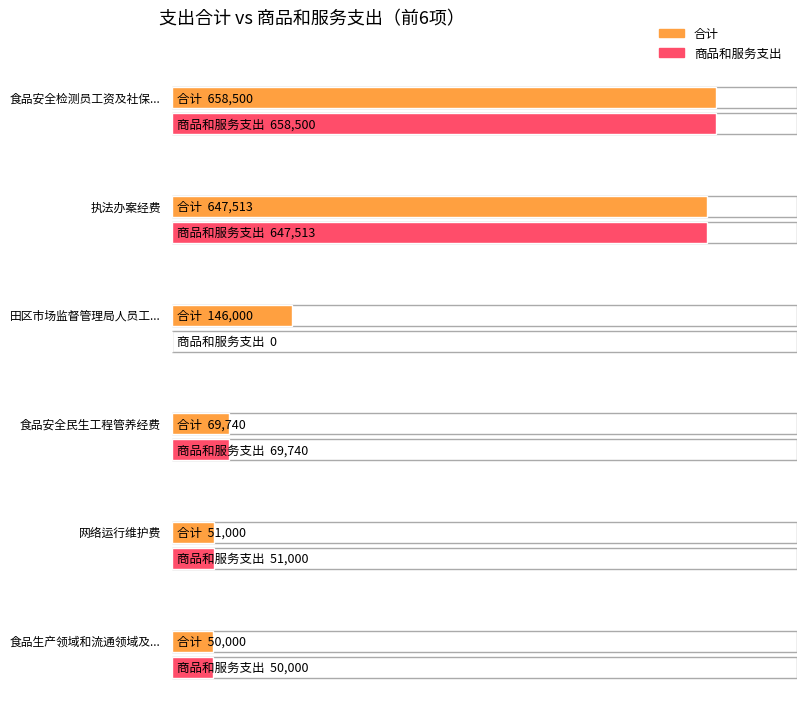

Which series has the largest total across all categories?

合计